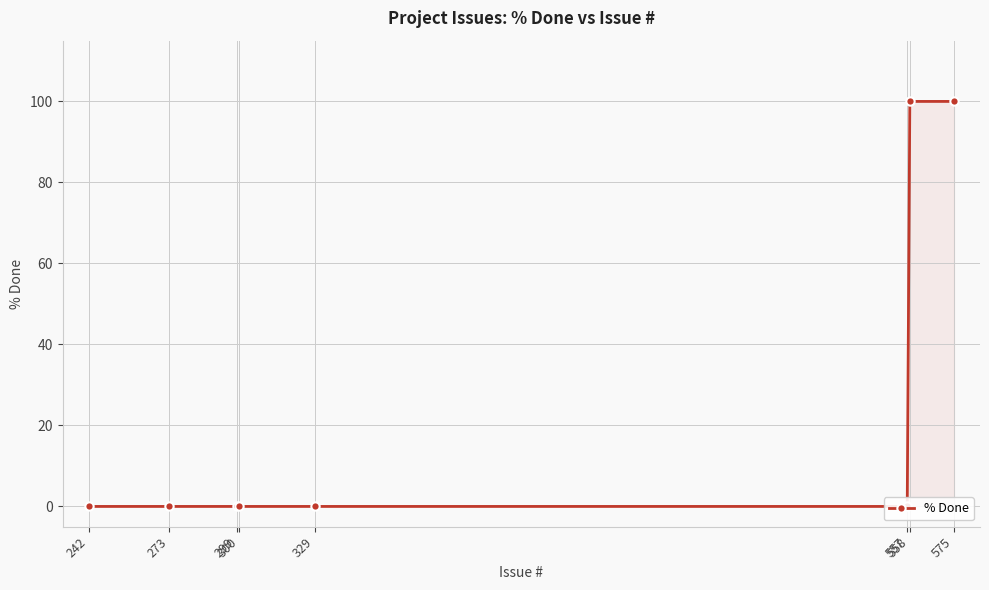

Between 557 and 242, which is larger?

557